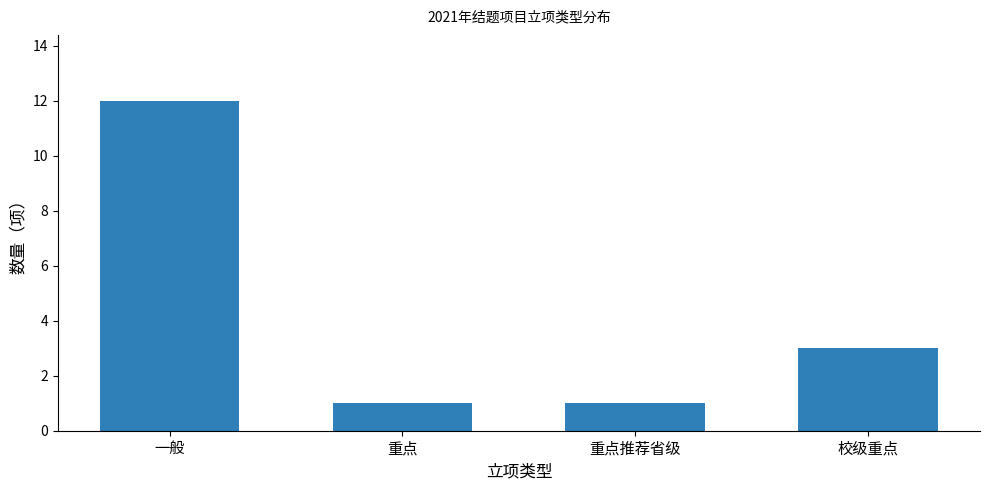

Between 一般 and 校级重点, which is larger?

一般